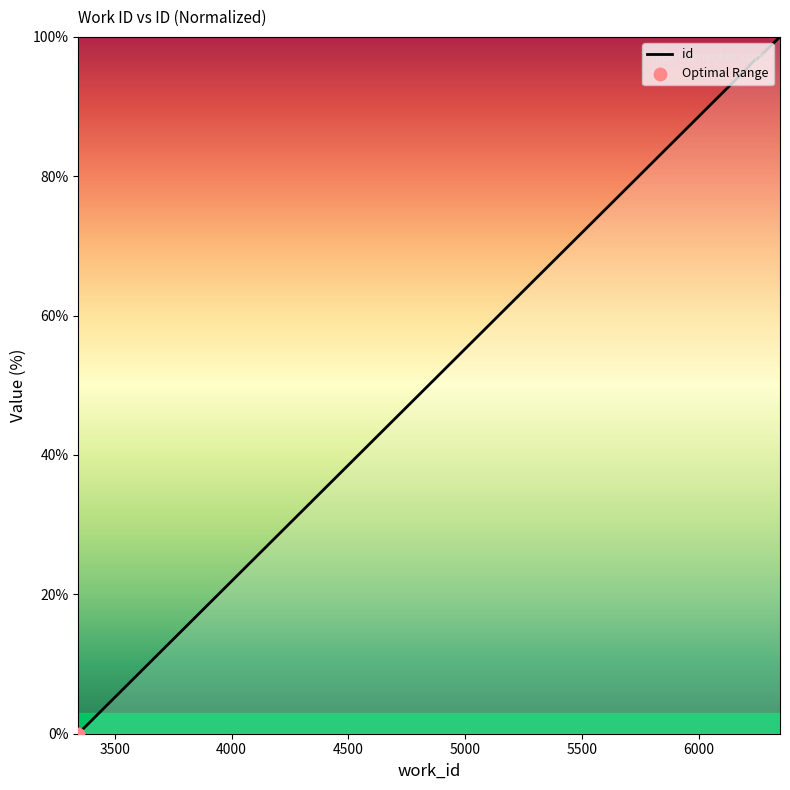

What is the greatest value displayed?

100.0